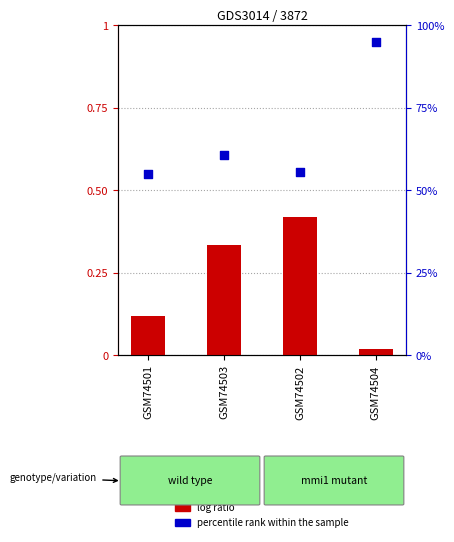

Which series has the largest total across all categories?

percentile rank within the sample